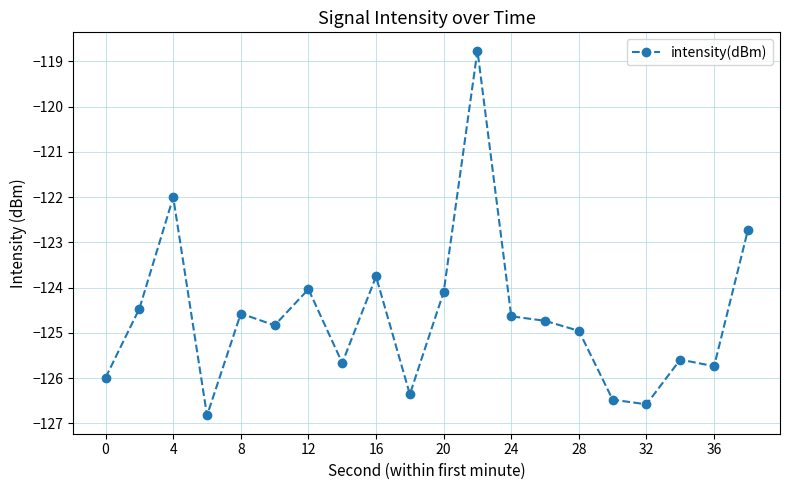

Reading left to right, transcribe all the data shown in this chart.

-126.0	-124.5	-122.0	-126.8	-124.6	-124.8	-124.0	-125.7	-123.8	-126.4	-124.1	-118.8	-124.6	-124.7	-125.0	-126.5	-126.6	-125.6	-125.7	-122.7